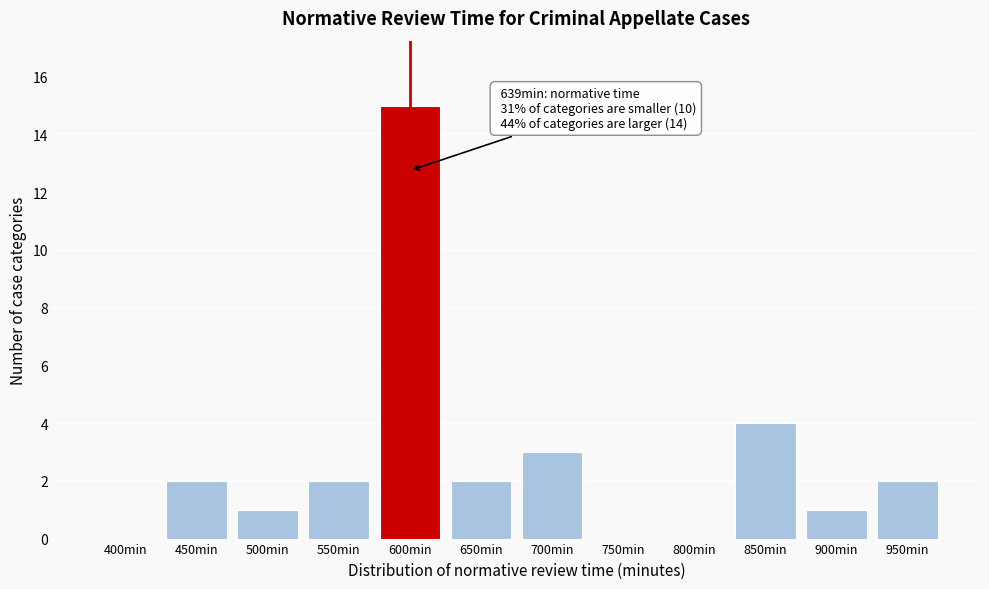

Reading left to right, extract all data points from this chart.

400min=0	450min=2	500min=1	550min=2	600min=15	650min=2	700min=3	750min=0	800min=0	850min=4	900min=1	950min=2